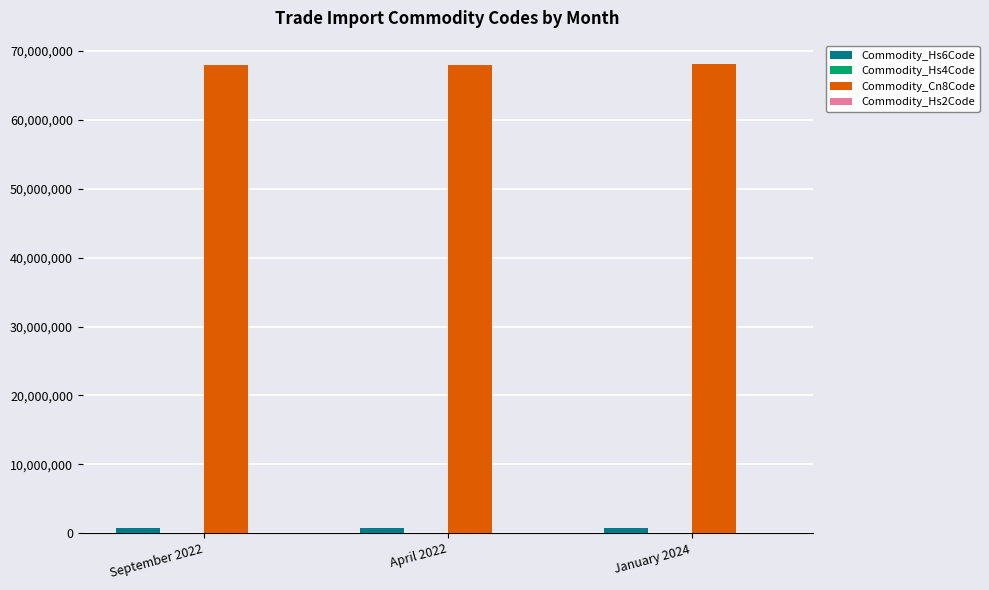

Which series has the largest total across all categories?

Commodity_Cn8Code